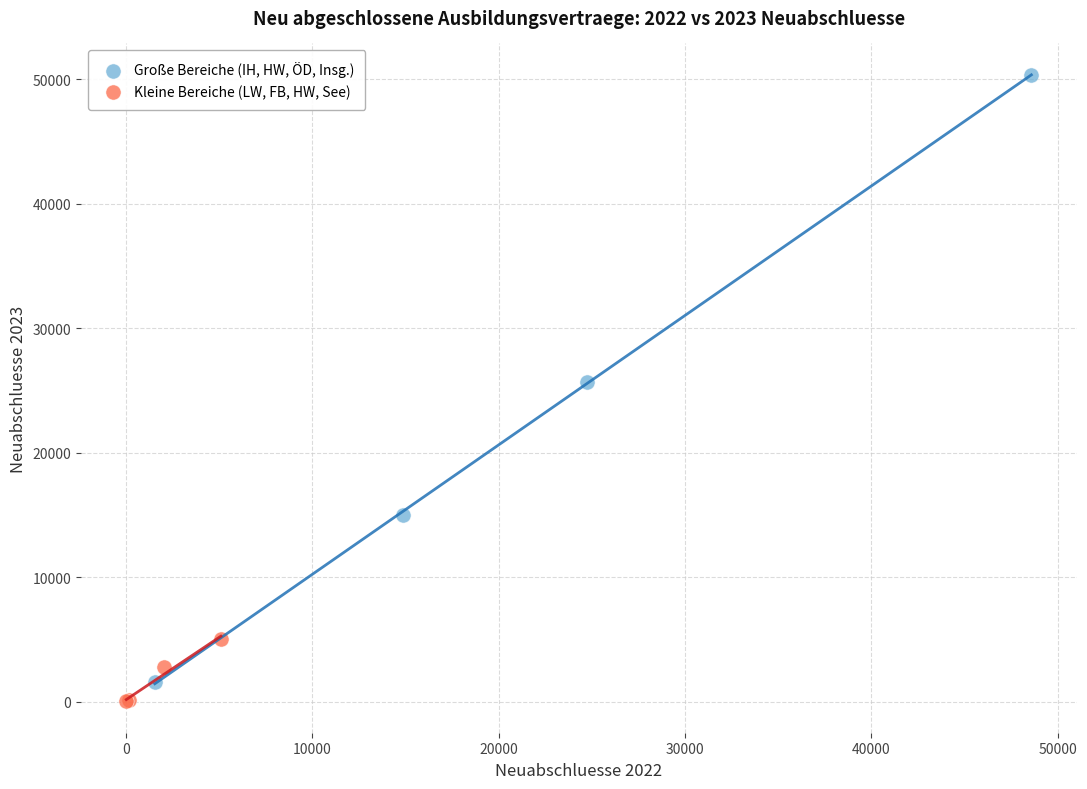

Which series reaches the maximum Y coordinate?

Große Bereiche (IH, HW, ÖD, Insg.)